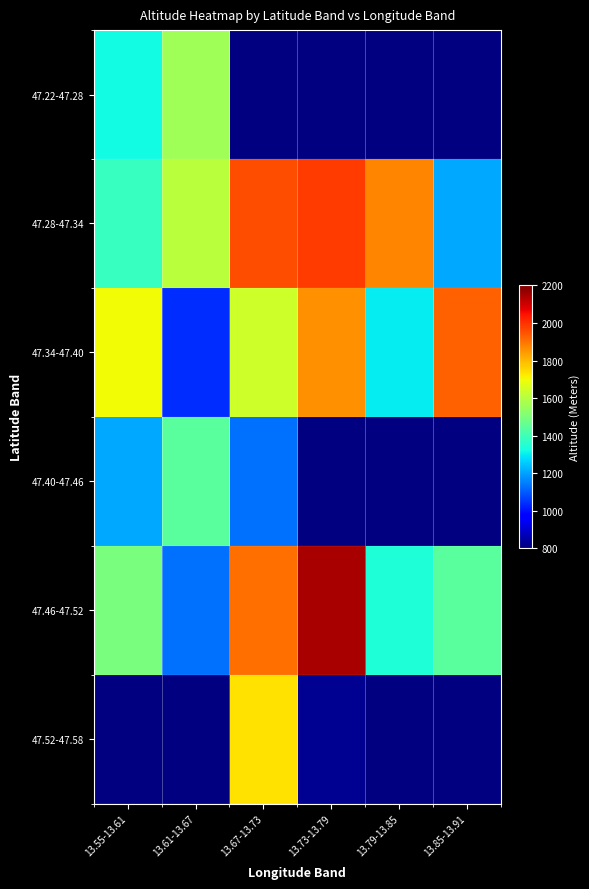

What is the highest value of the 47.34-47.40 series?

1927.0